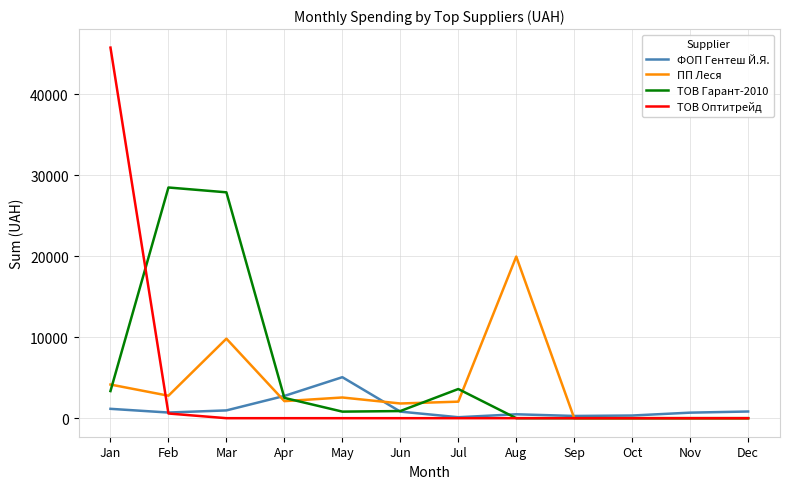

At which category is the sum across all series the highest?

Jan